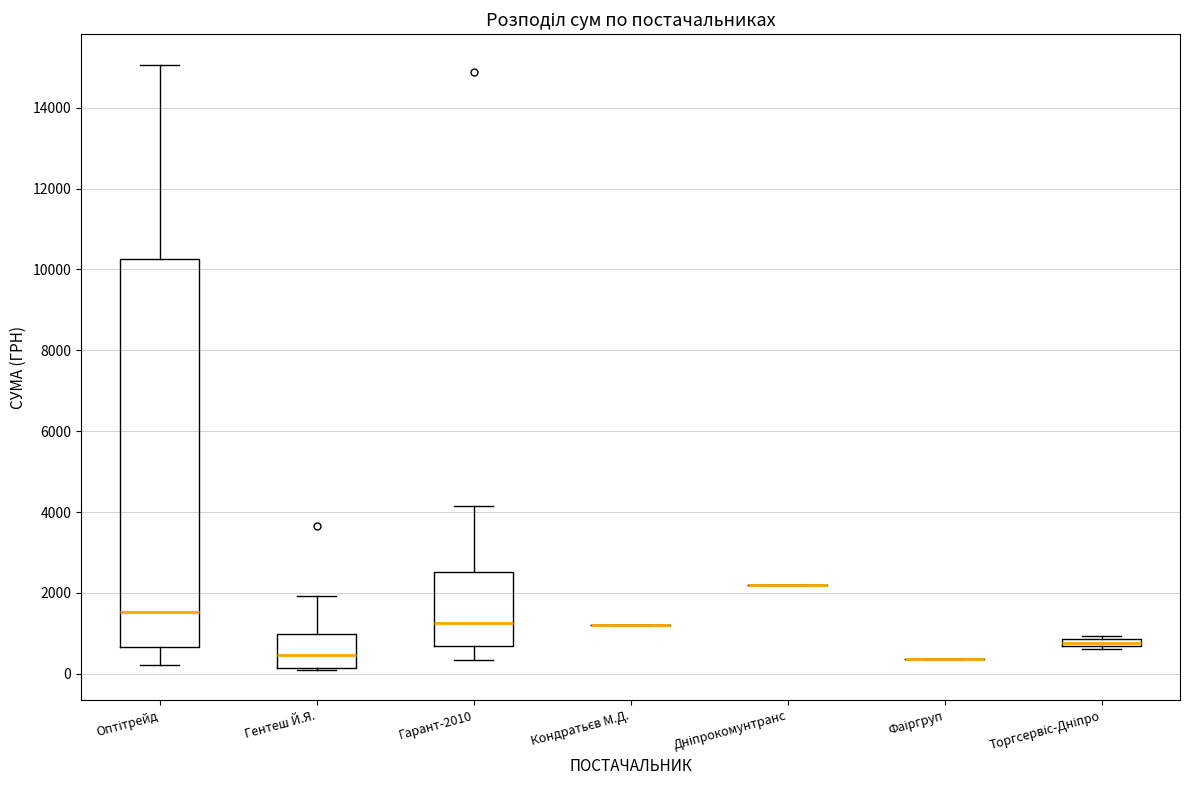

Which box is the tallest, from its lower edge to its upper edge?

Оптітрейд